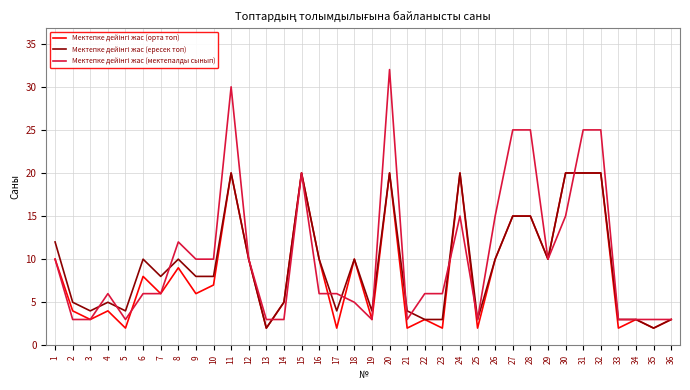

Which label corresponds to the largest value in the chart?

20